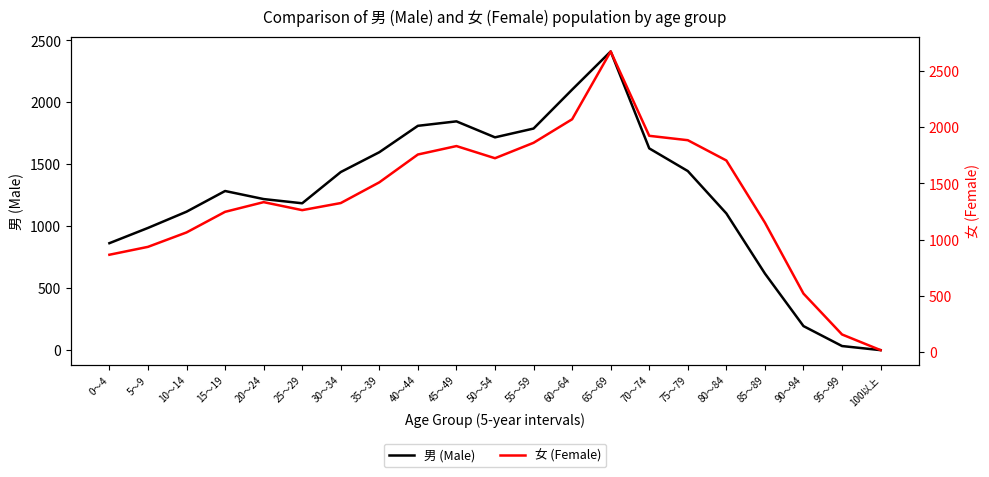

The 女 (Female) series shows 1704 at 80～84. True or false?

True